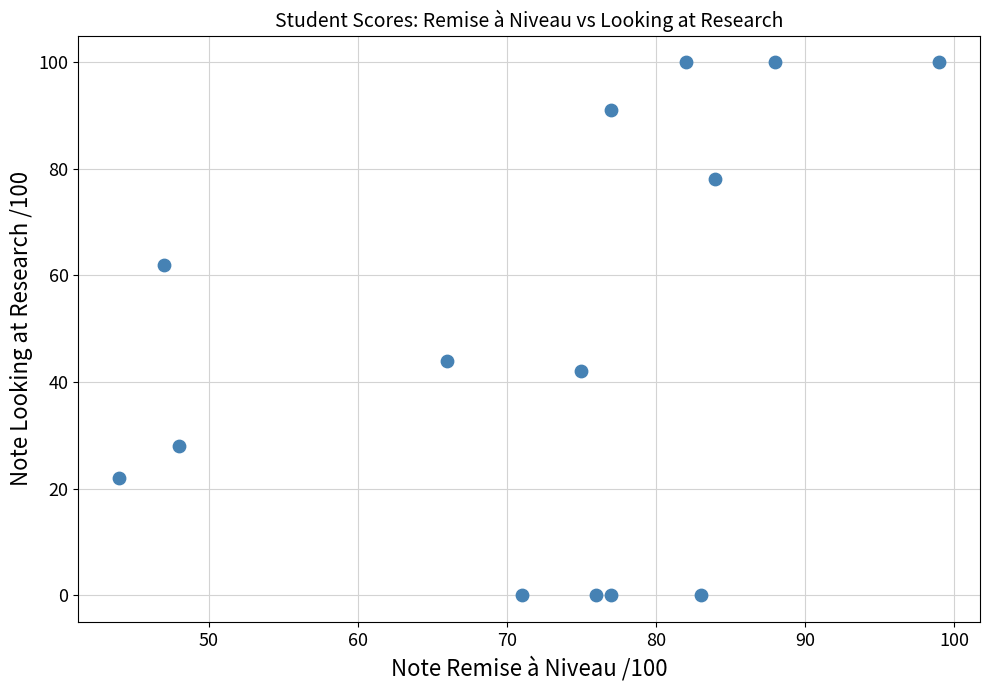

What is the range of X values (max minus min)?

55